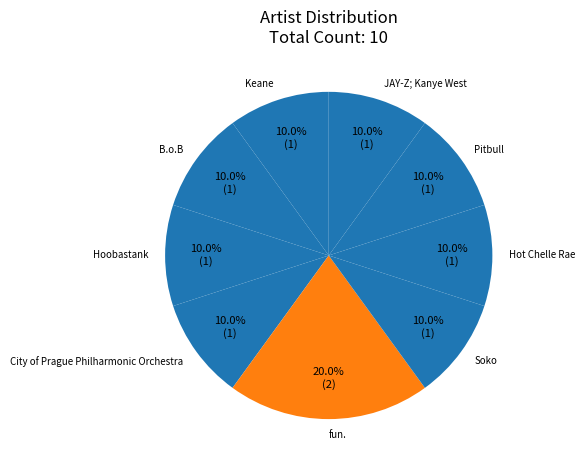

Do Hot Chelle Rae and City of Prague Philharmonic Orchestra together represent more than half of the pie?

No